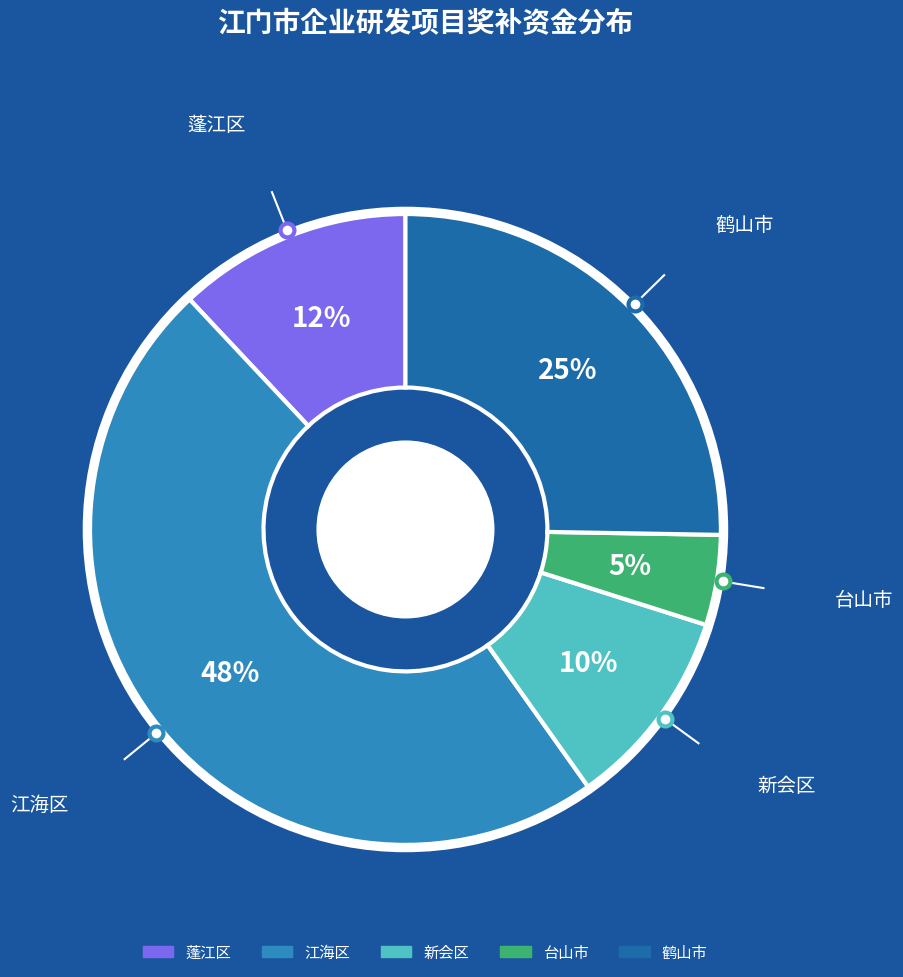

To the nearest percent, what is the difference between the largest and smallest slice percentages?

43%